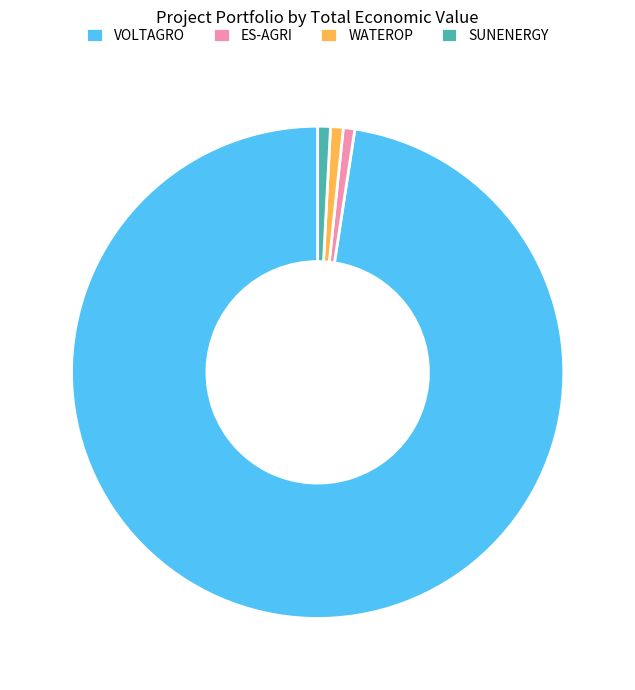

Which slice is the largest?

VOLTAGRO